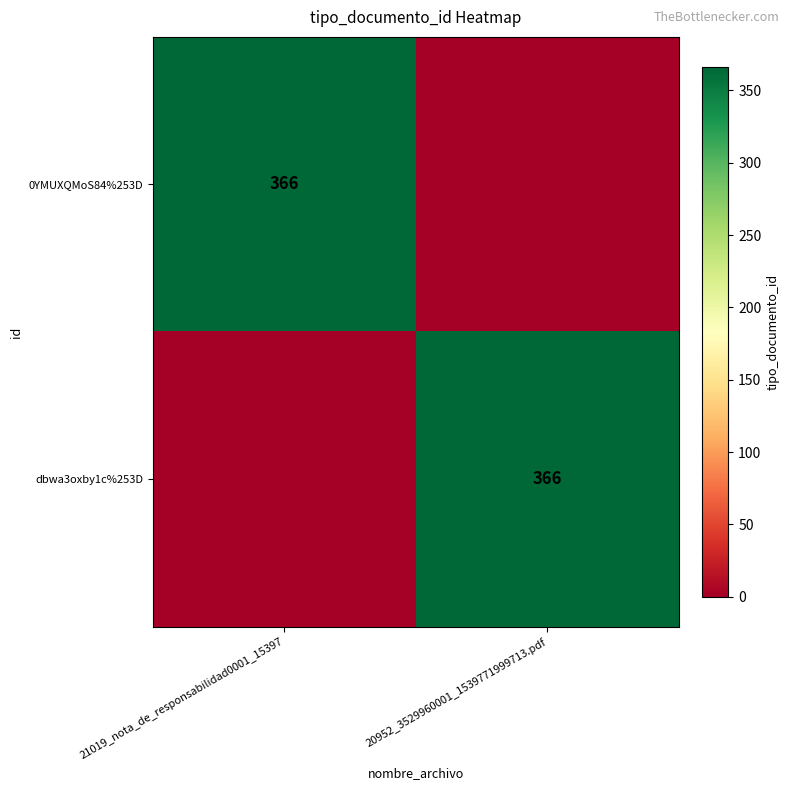

The value of dbwa3oxby1c%253D at 20952_3529960001_1539771999713.pdf is 178. True or false?

False